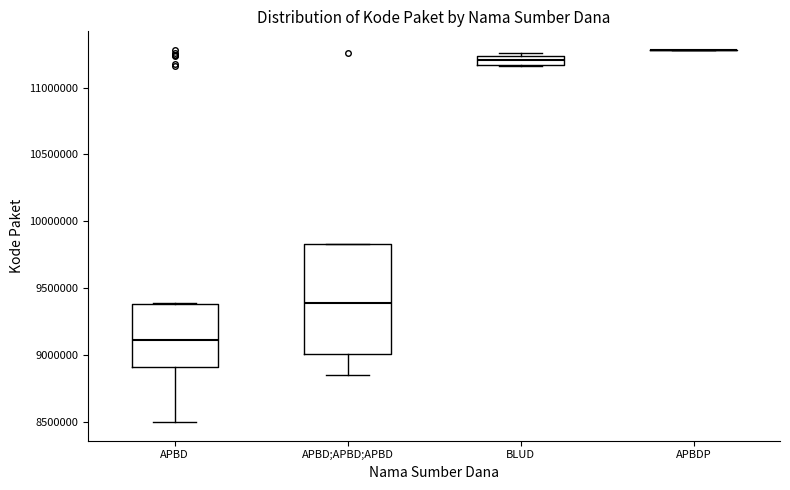

Which box is the tallest, from its lower edge to its upper edge?

APBD;APBD;APBD